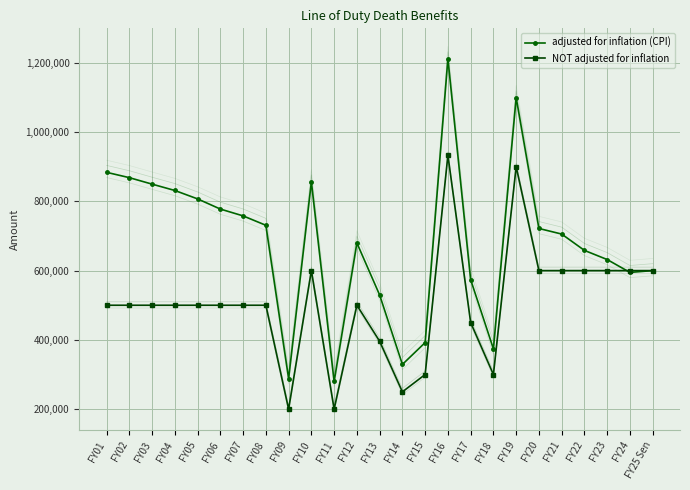

How many distinct data groups are displayed?

2